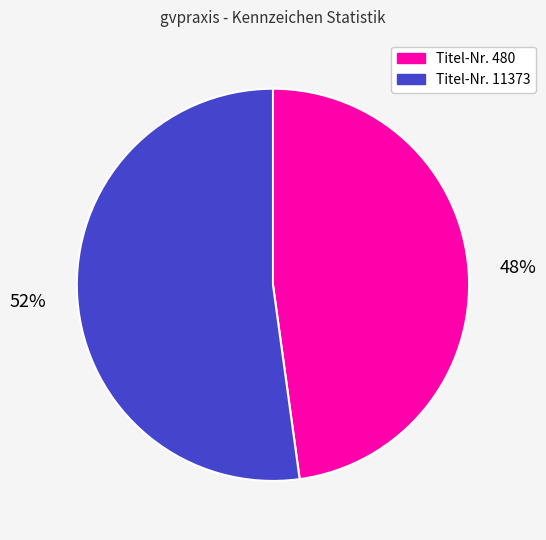

To the nearest percent, what is the difference between the largest and smallest slice percentages?

4%